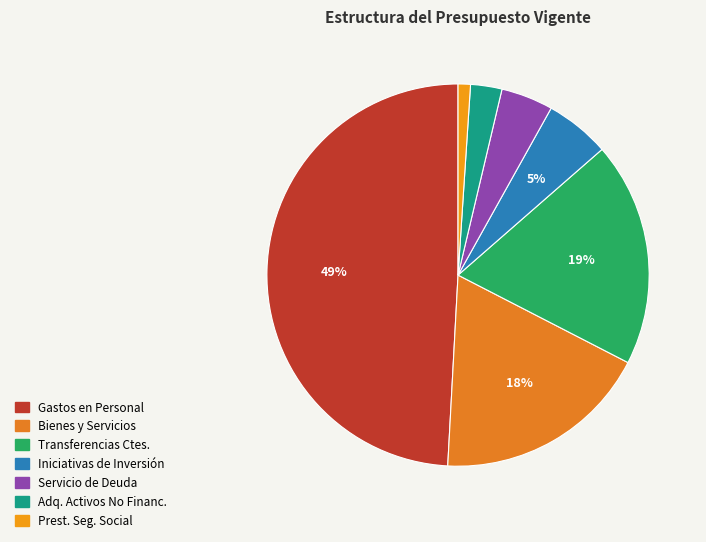

How many slices are in this pie chart?

7